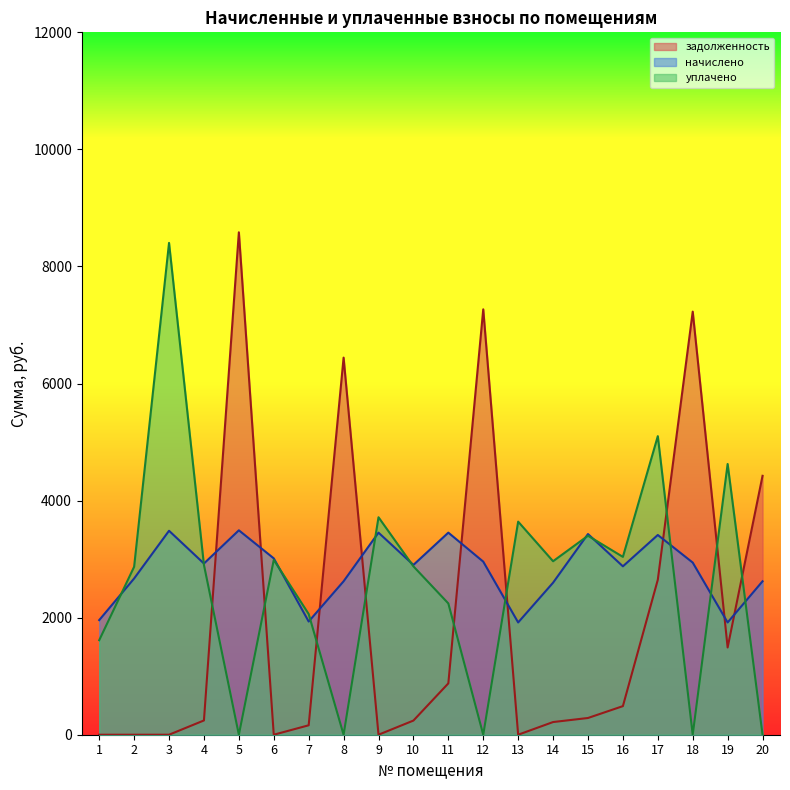

Which series has the largest total across all categories?

начислено